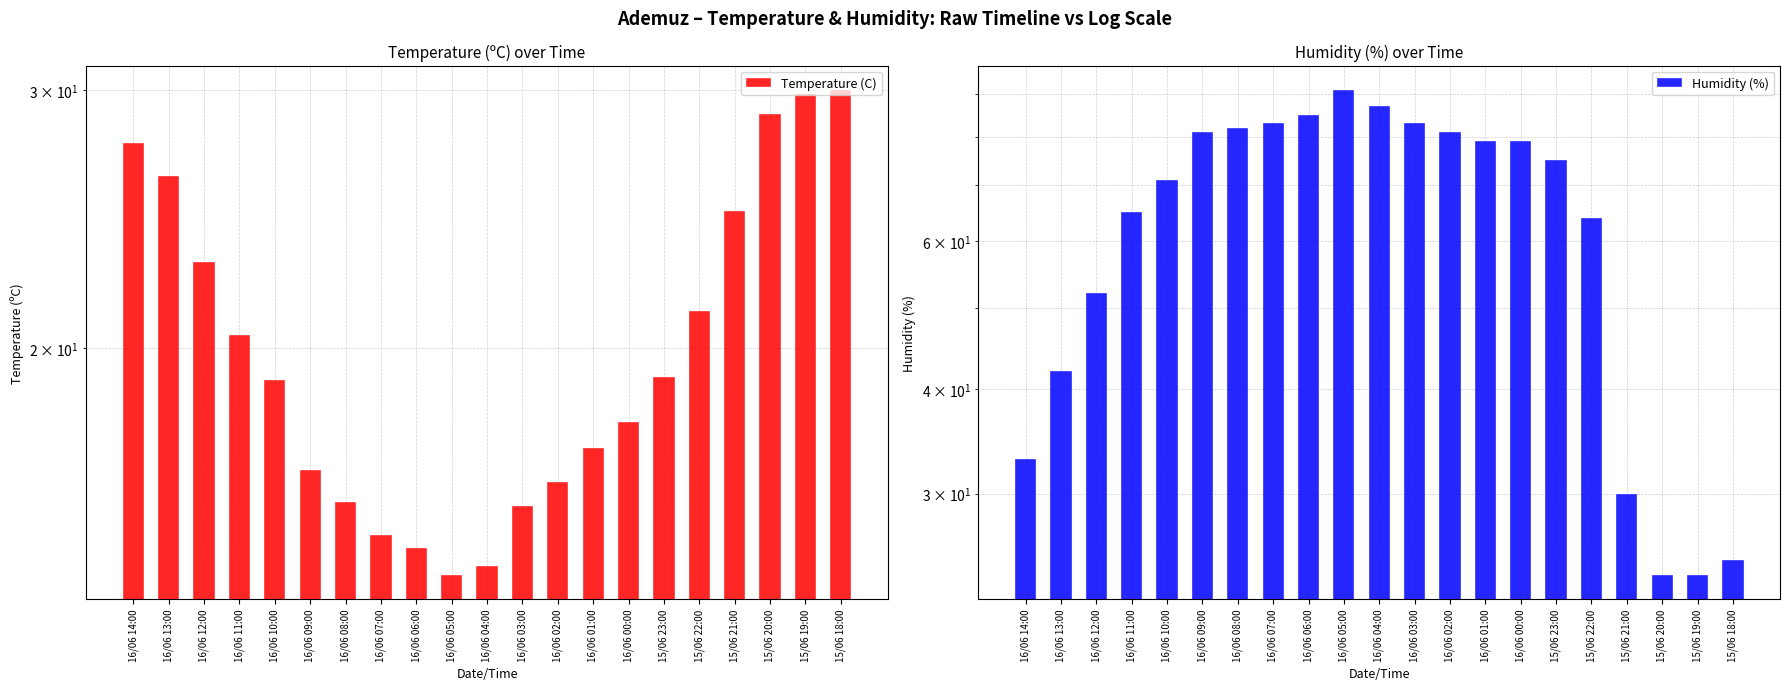

What is the difference between the maximum and minimum values in the Humidity (%) series?

67.0